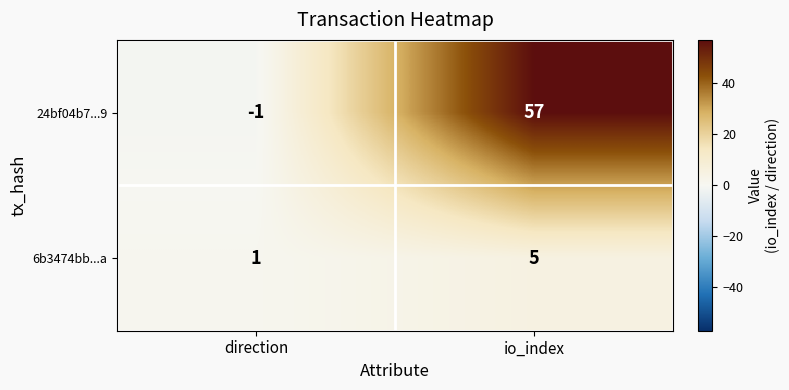

The 6b3474bb...a series shows 1 at direction. True or false?

True